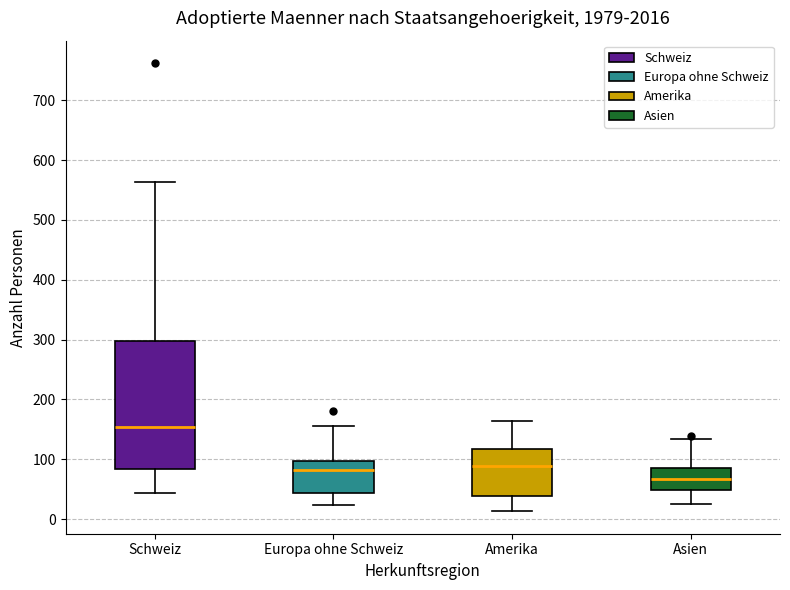

Reading left to right, read every box against the y-axis: the position of its median line, the range the box covers, and the ends of its whiskers. The values are not printed on the chart, so give them approximately, as read against the axis.

Schweiz: median 150, box 80 to 300, whiskers 40 to 560
Europa ohne Schweiz: median 80, box 40 to 100, whiskers 20 to 160
Amerika: median 90, box 40 to 120, whiskers 10 to 160
Asien: median 70, box 50 to 80, whiskers 30 to 130